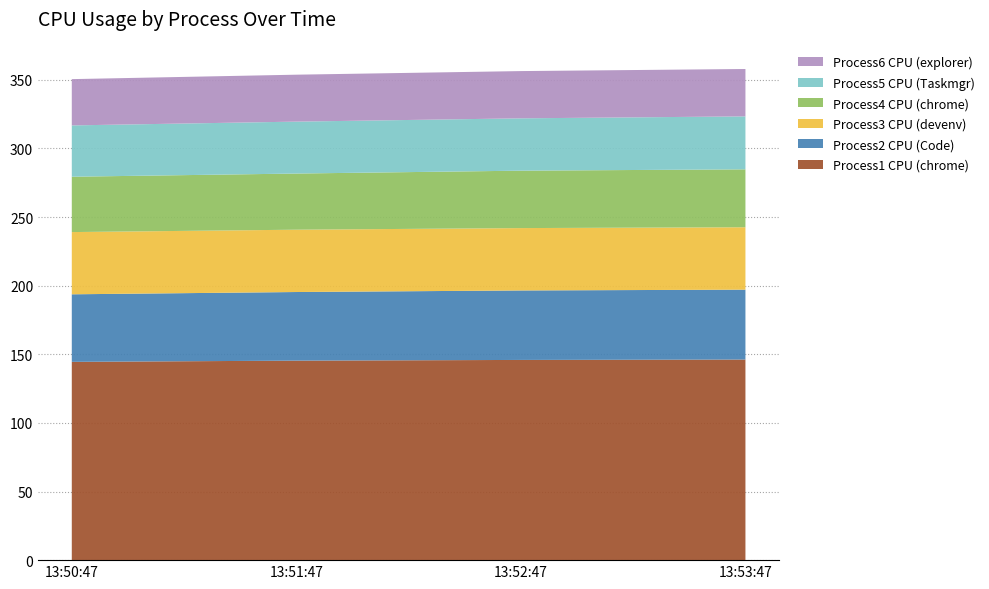

Reading left to right, list all the values displayed in this chart.

Process1 CPU (chrome): 13:50:47=144.5	13:51:47=145.4	13:52:47=145.9	13:53:47=146.2
Process2 CPU (Code): 13:50:47=49.2	13:51:47=50.0	13:52:47=50.6	13:53:47=50.9
Process3 CPU (devenv): 13:50:47=45.3	13:51:47=45.4	13:52:47=45.5	13:53:47=45.5
Process4 CPU (chrome): 13:50:47=40.3	13:51:47=40.9	13:52:47=41.8	13:53:47=42.2
Process5 CPU (Taskmgr): 13:50:47=37.4	13:51:47=37.8	13:52:47=38.1	13:53:47=38.6
Process6 CPU (explorer): 13:50:47=33.7	13:51:47=34.2	13:52:47=34.4	13:53:47=34.5